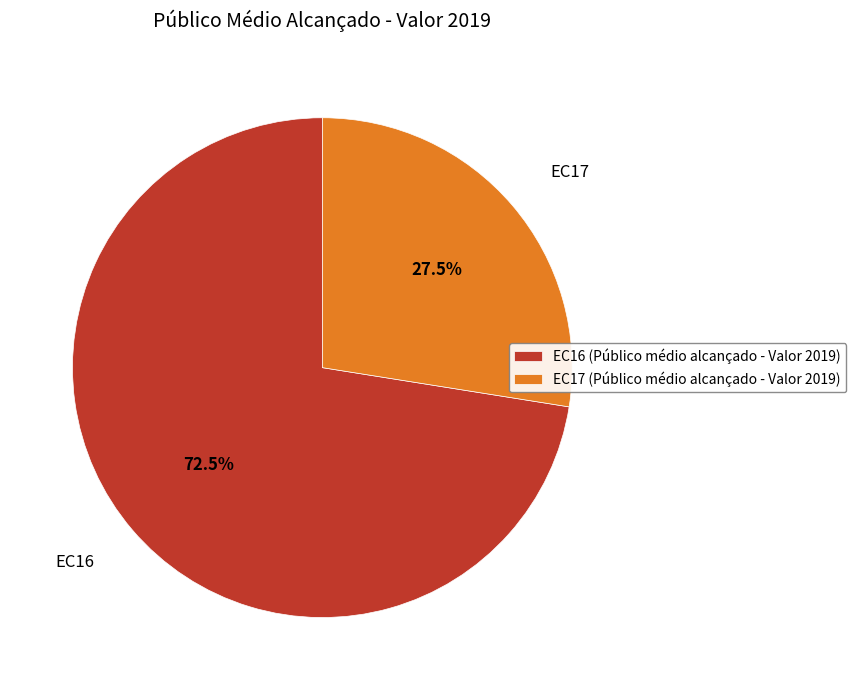

Does any single category account for the majority?

Yes